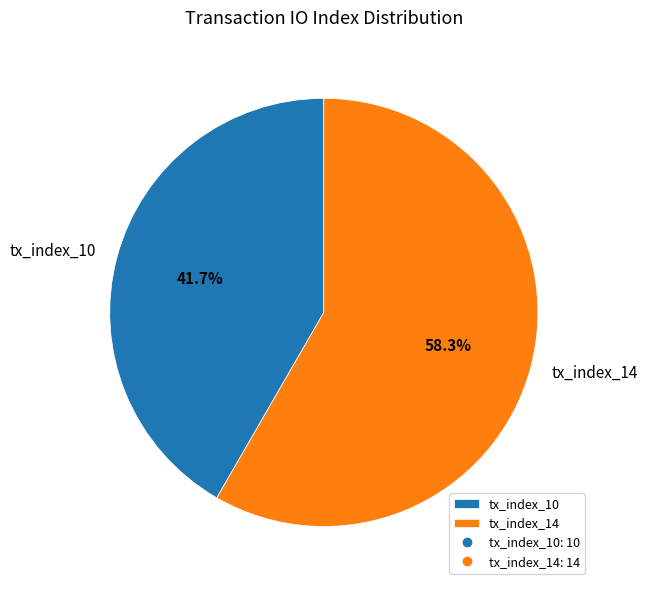

Count the number of slices in the pie.

2